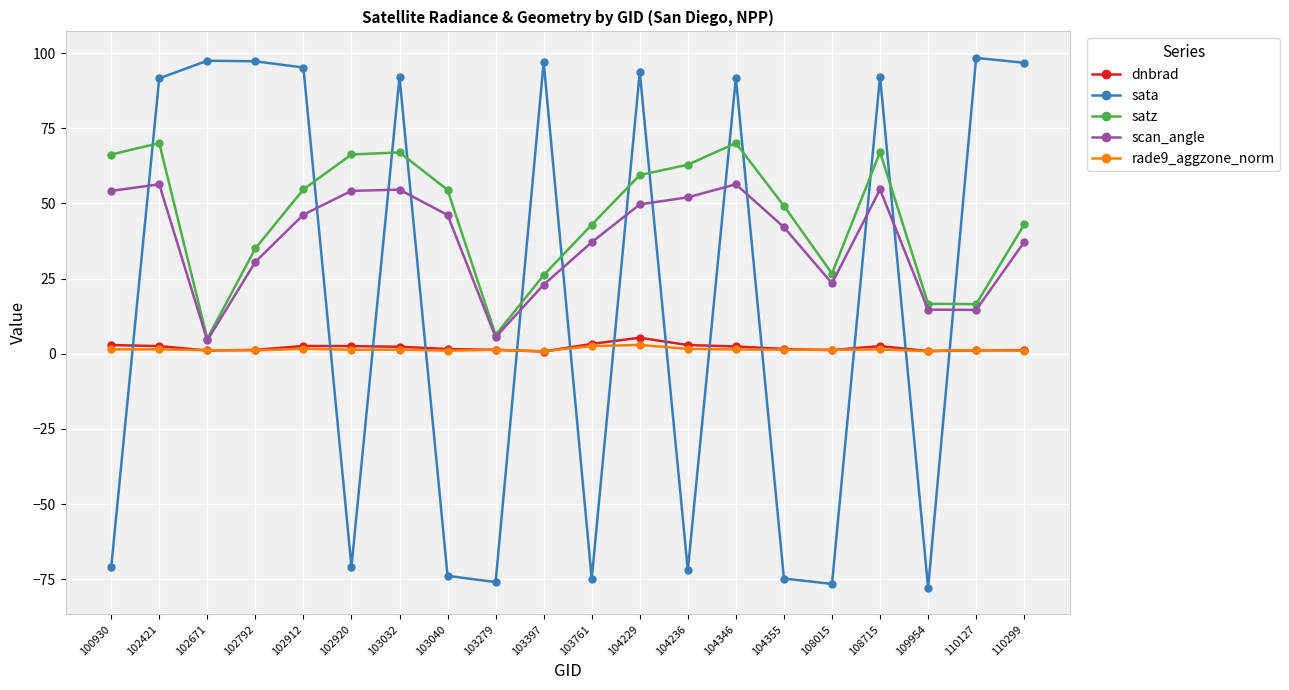

Where is the first local minimum for scan_angle?

102671